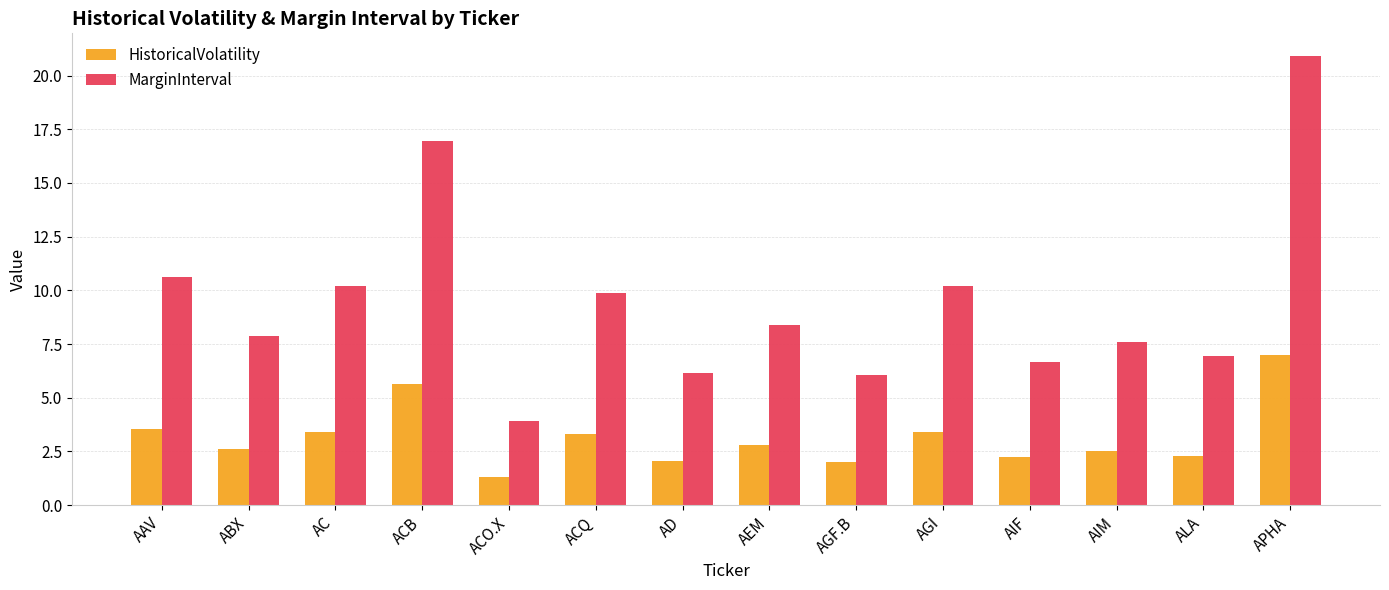

Which series has the largest total across all categories?

MarginInterval